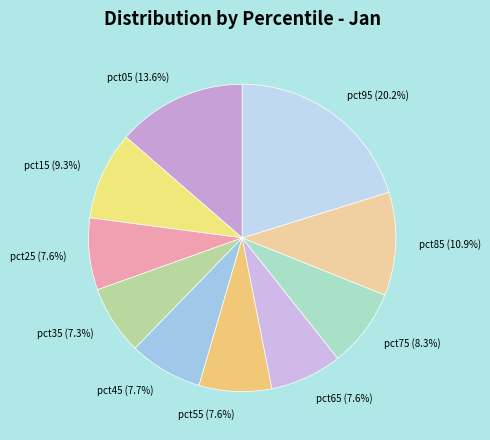

What percentage is the pct35 slice, to the nearest percent?

7%